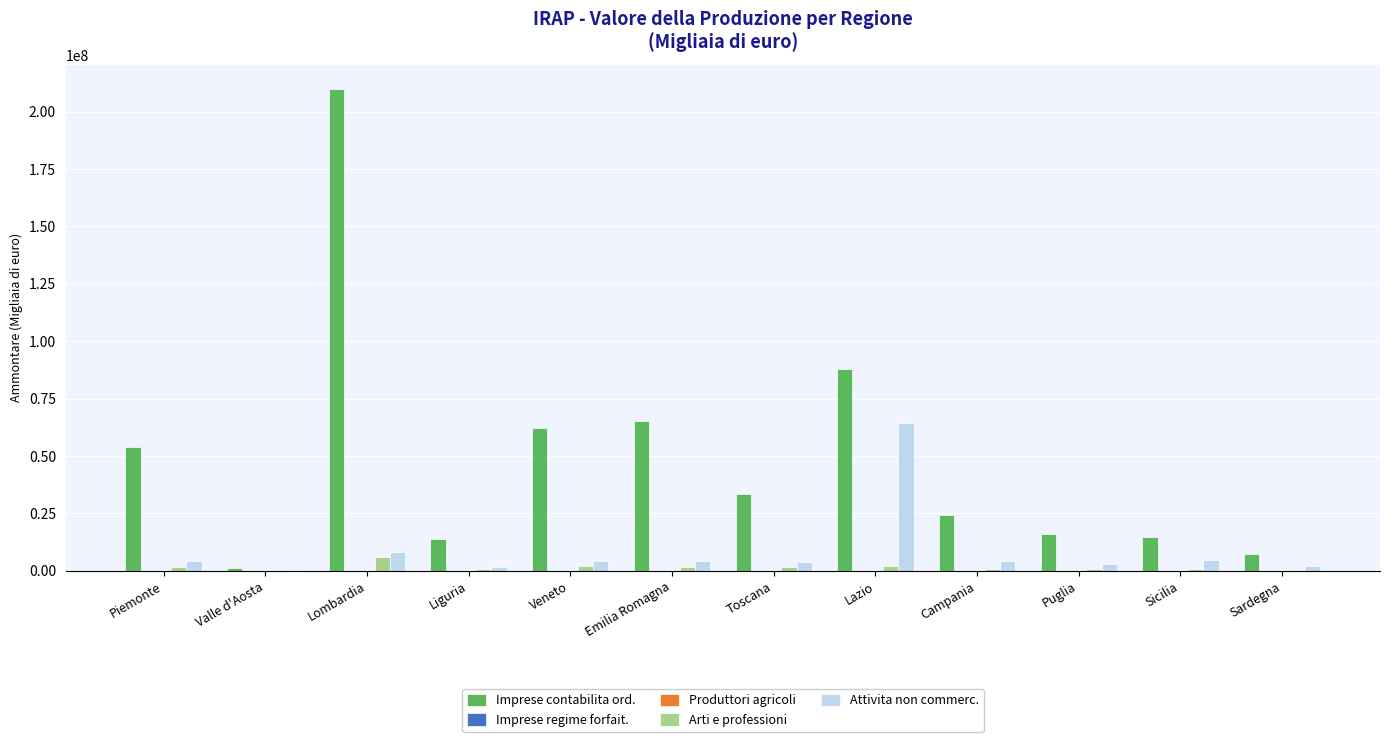

Between Emilia Romagna and Lazio, which series saw the biggest shift?

Attivita non commerc.